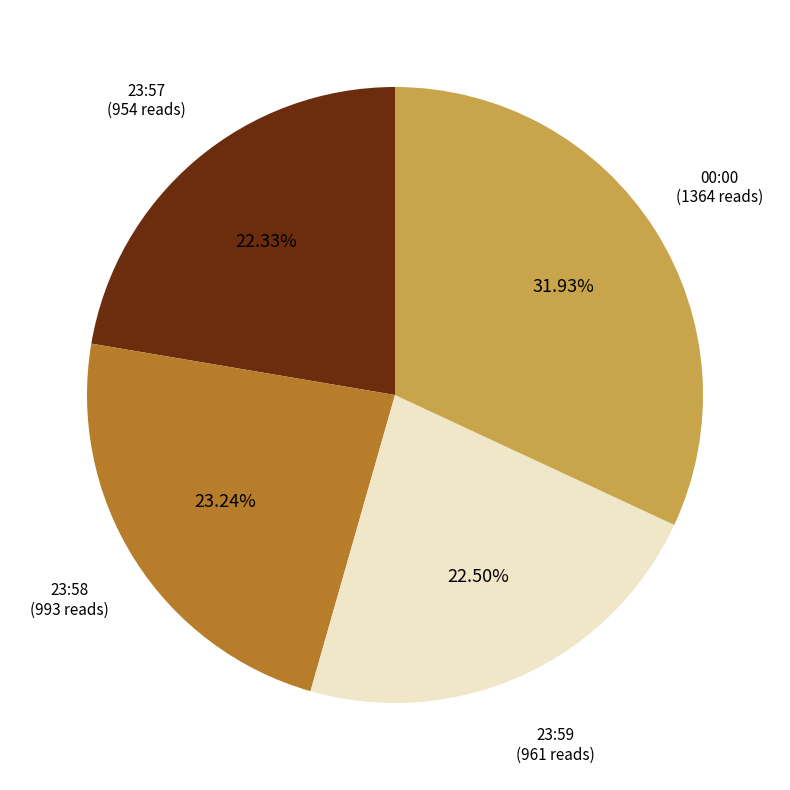

Which slice is the largest?

00:00 (1364 reads)